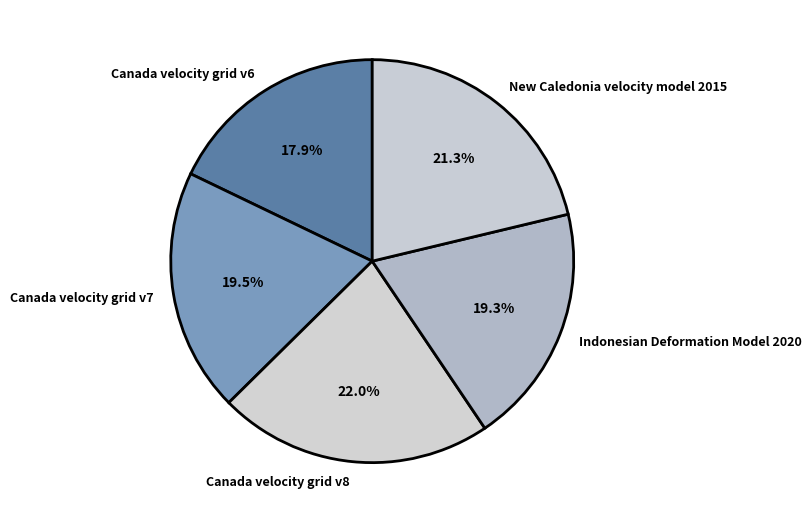

Approximately how many times larger is the value at New Caledonia velocity model 2015 compared to Canada velocity grid v7?

1.1